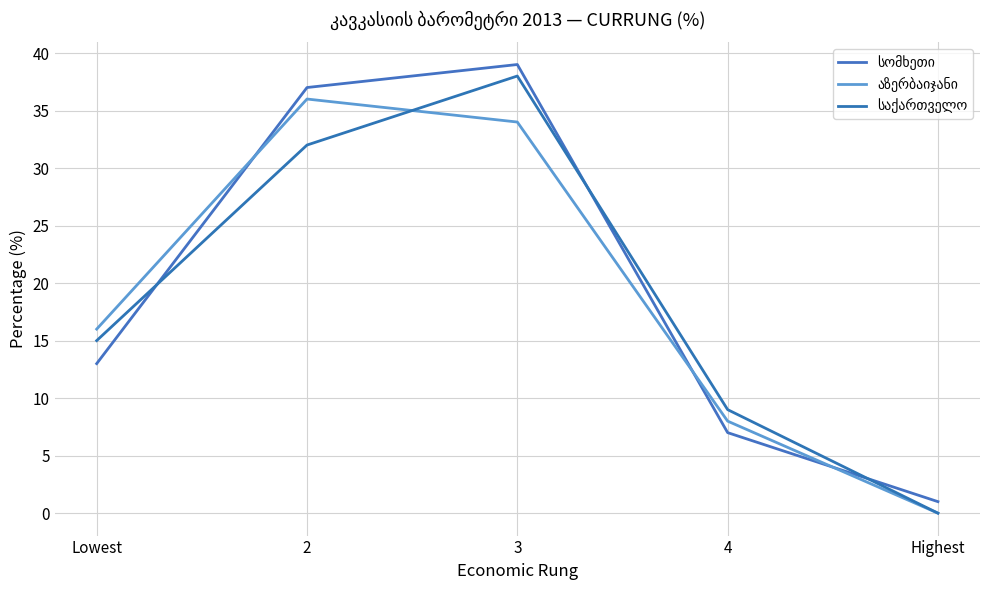

Where does the აზერბაიჯანი series first go above 16?

2